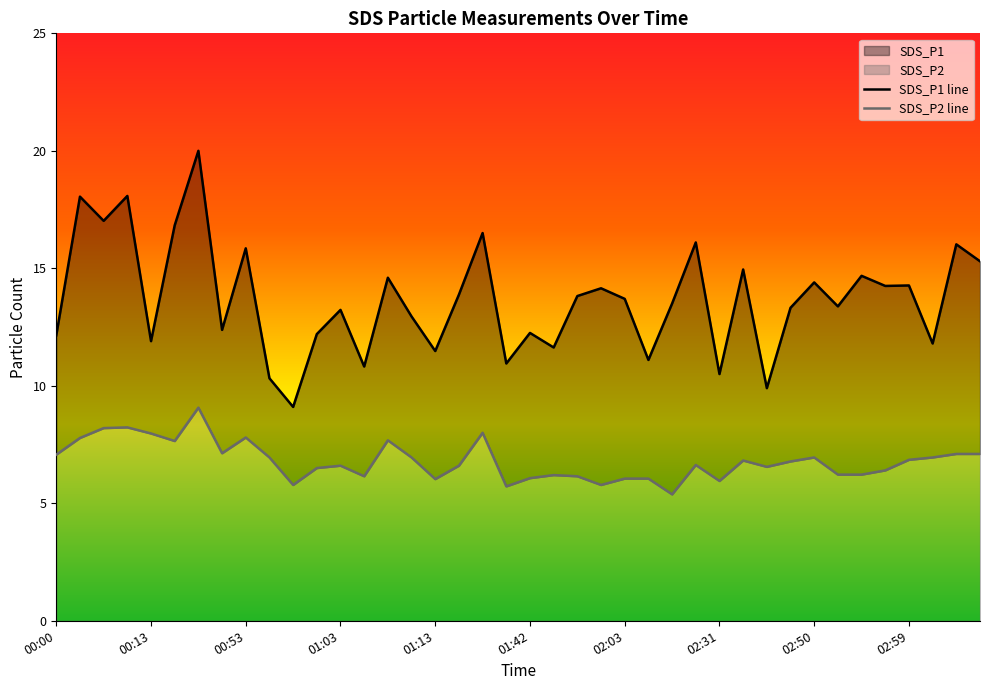

Which label corresponds to the smallest value in the chart?

02:07